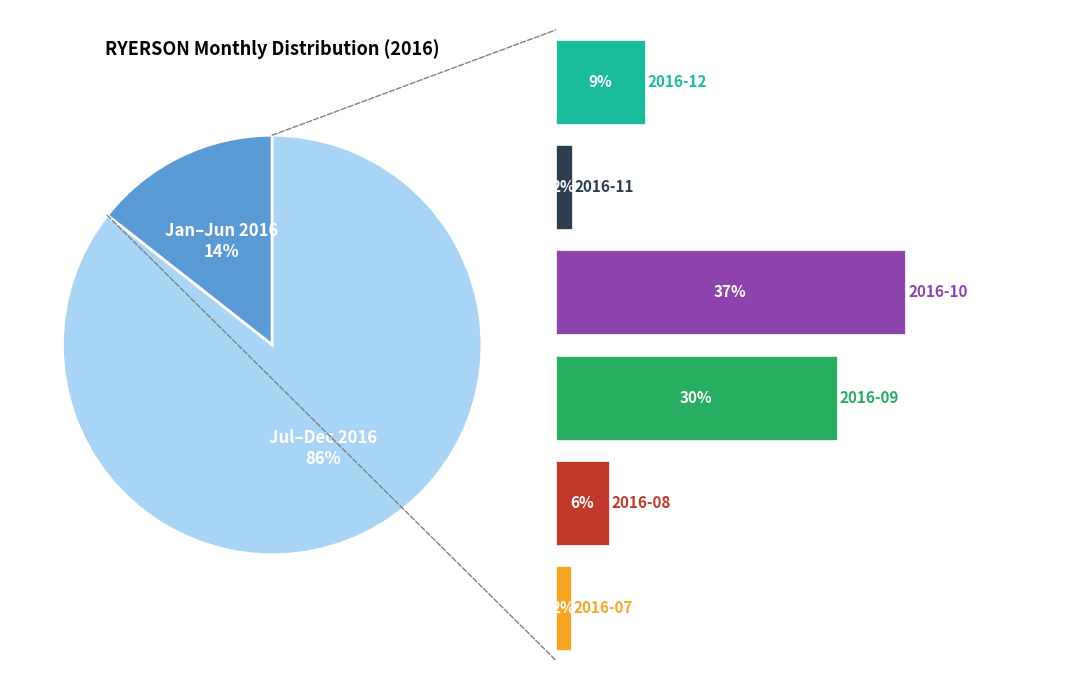

Combined, do 2016-06 and 2016-08 account for over 50%?

No